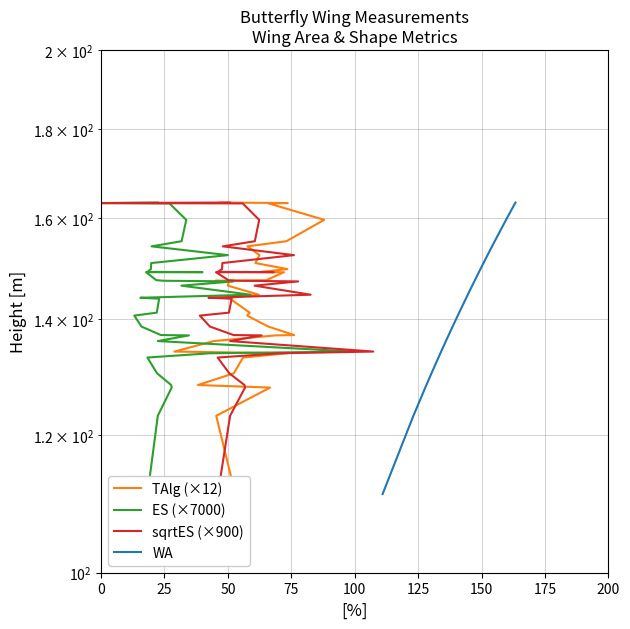

How many data points does each series have?

33